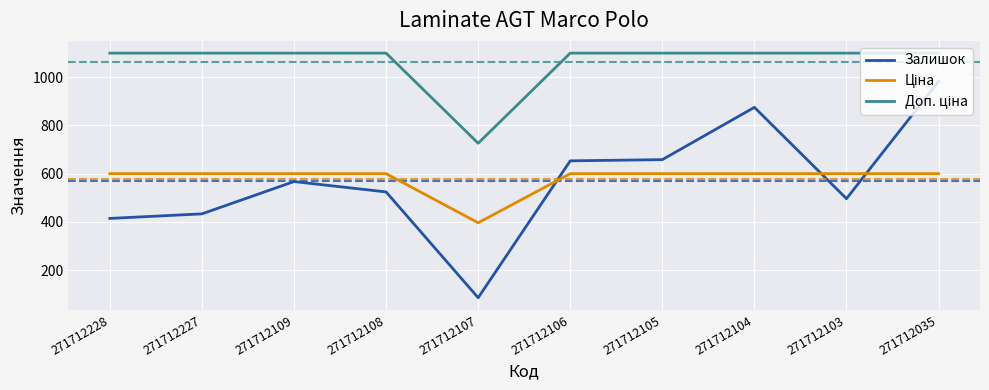

What is the total value across all series at 271712109?

2266.9